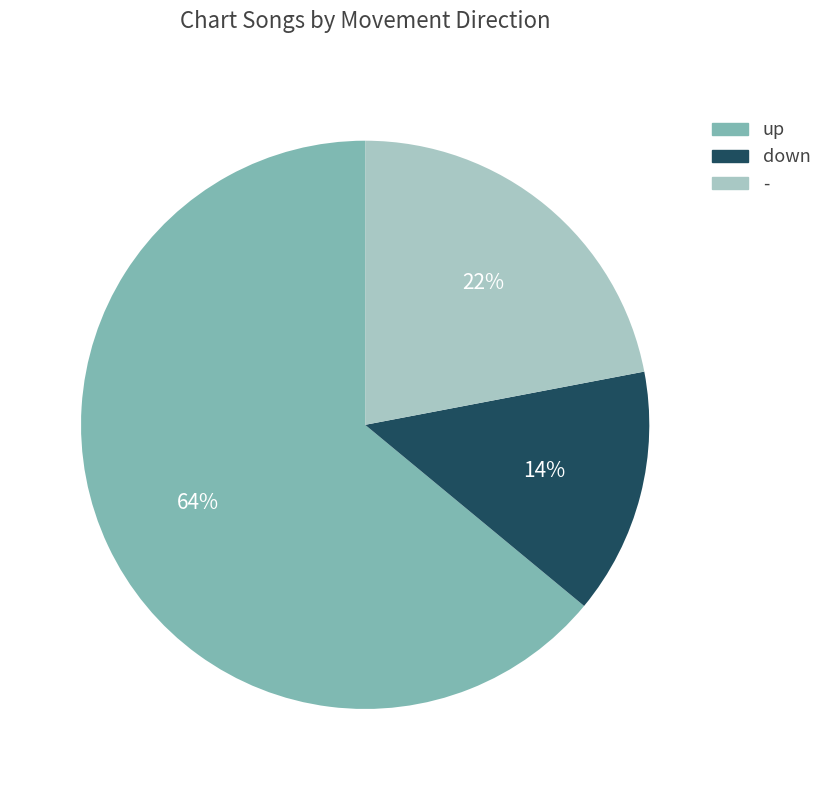

Is it true that - is 13% of the pie?

False